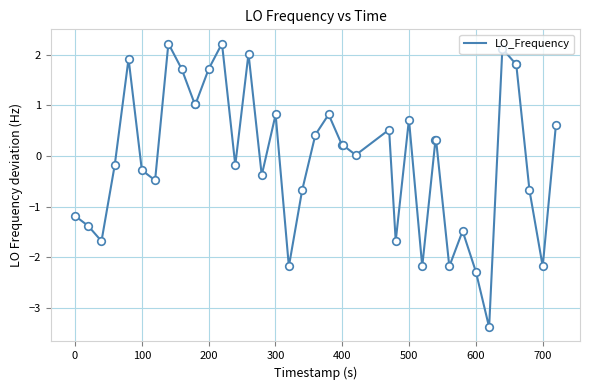

What is the difference between the maximum and minimum values?

5.6